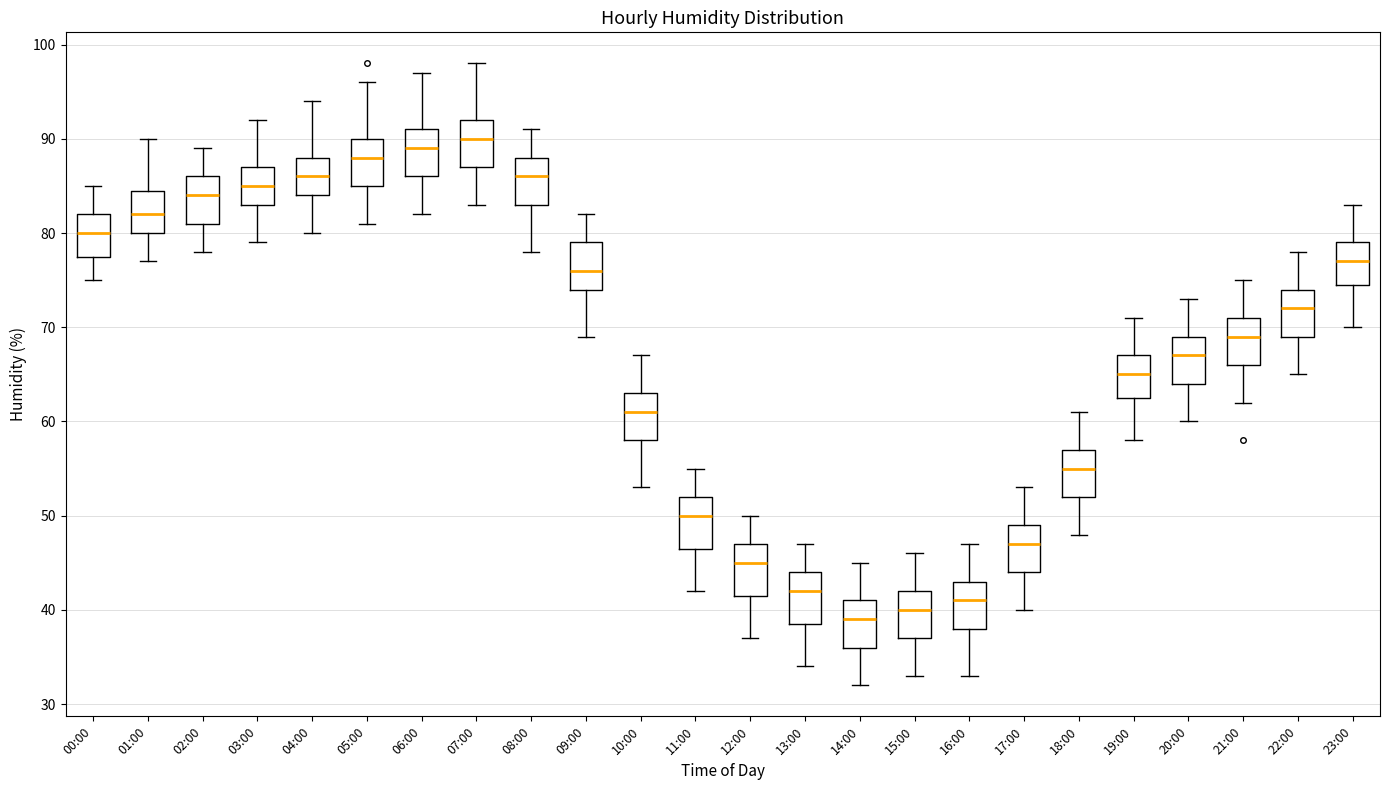

Where does the lower whisker of the box for 07:00 end on the y-axis? The values are not printed on the chart, so give them approximately, as read against the axis.

83